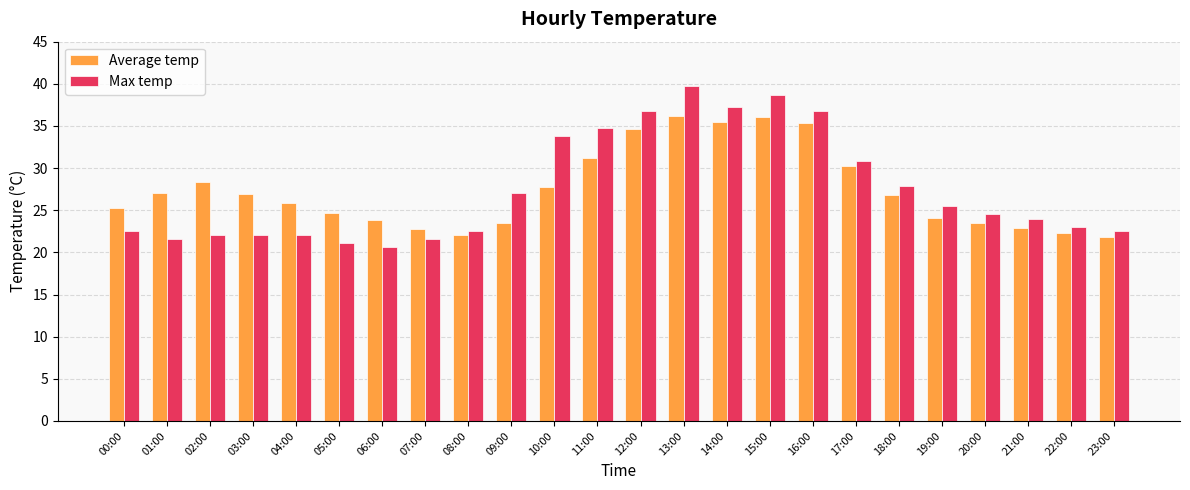

How many series are shown in this chart?

2